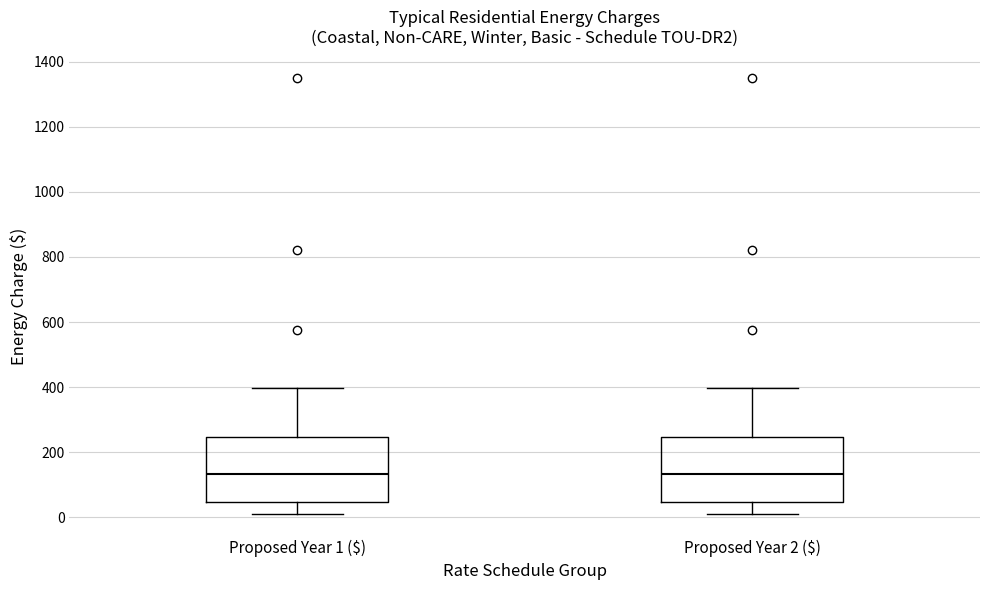

Reading left to right, read every box against the y-axis: the position of its median line, the range the box covers, and the ends of its whiskers. The values are not printed on the chart, so give them approximately, as read against the axis.

Proposed Year 1 ($): median 140, box 40 to 240, whiskers 20 to 400
Proposed Year 2 ($): median 140, box 40 to 240, whiskers 20 to 400